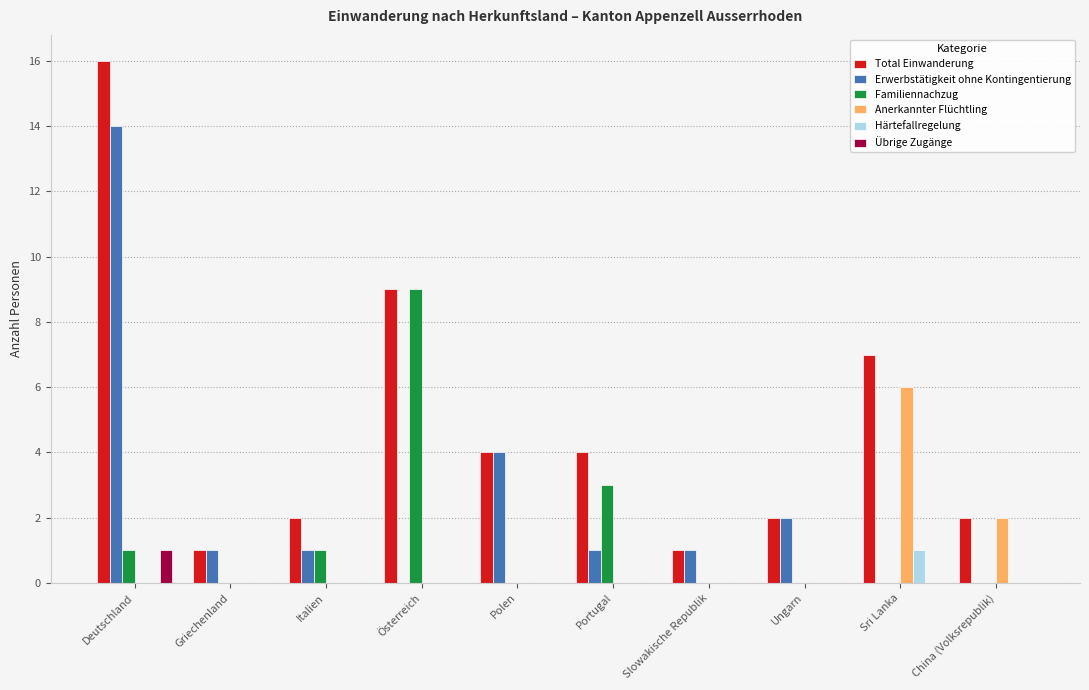

True or false: Härtefallregelung has a value of 1 at Sri Lanka.

True